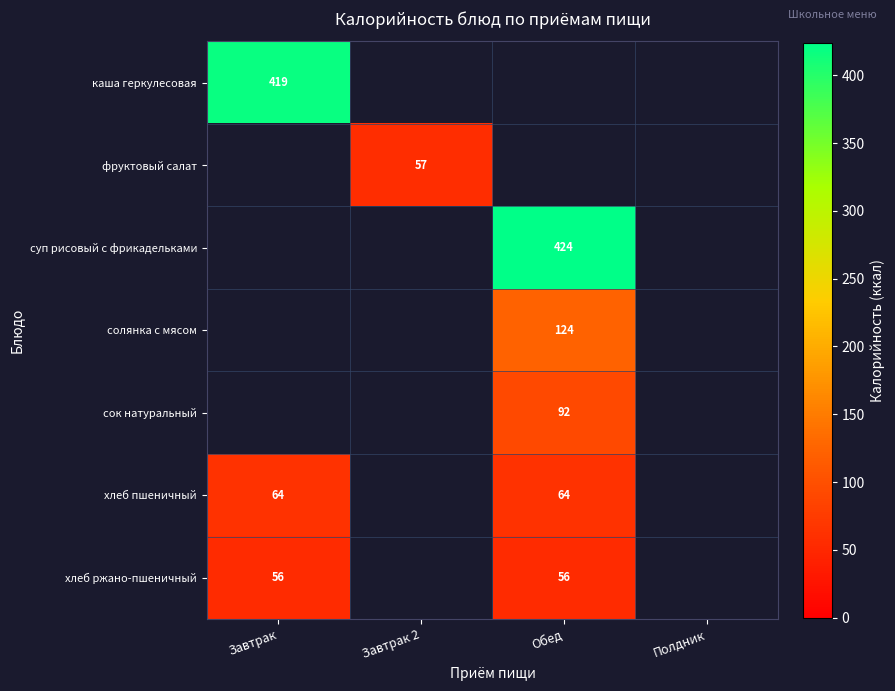

The value of хлеб пшеничный at Завтрак is 64. True or false?

True